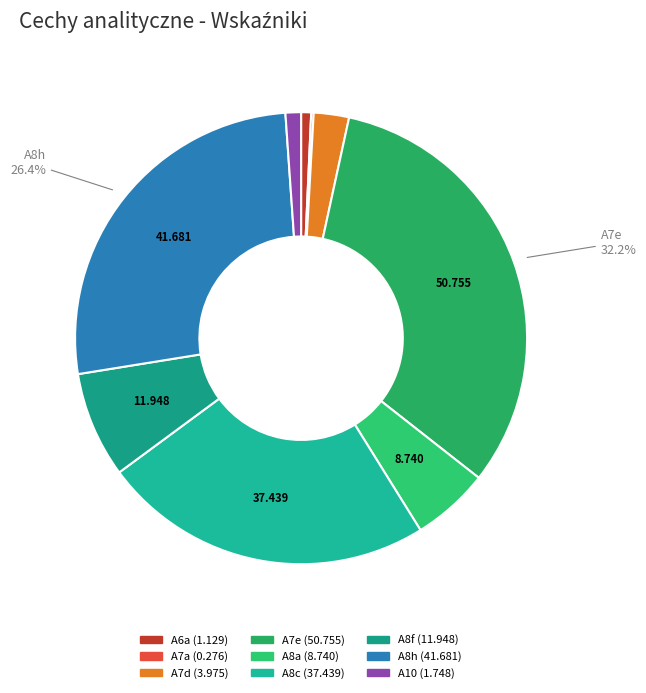

Which category has the biggest portion of the pie?

A7e